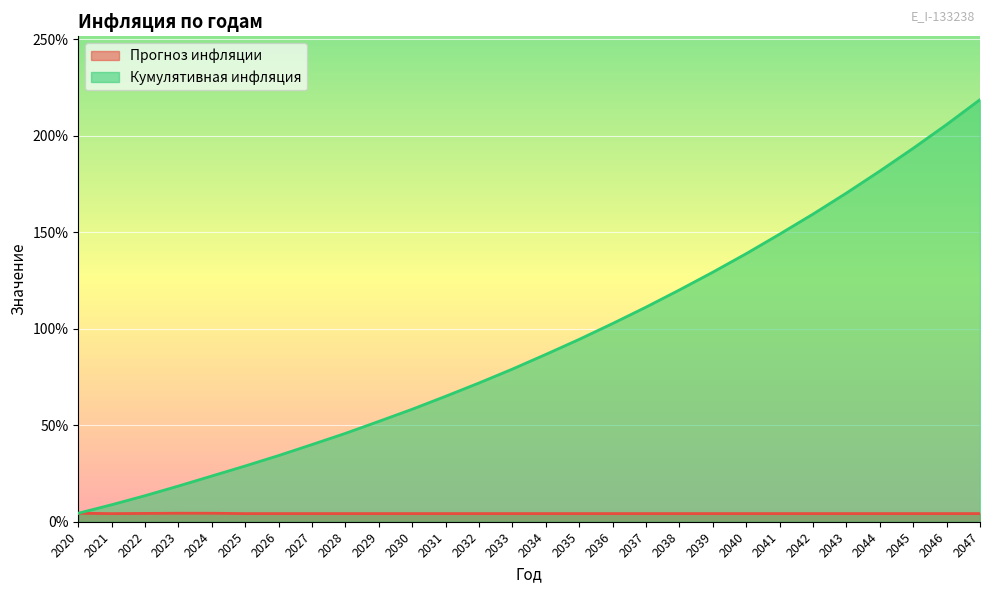

Reading left to right, list all the values displayed in this chart.

Прогноз инфляции: 0.0	0.0	0.0	0.0	0.0	0.0	0.0	0.0	0.0	0.0	0.0	0.0	0.0	0.0	0.0	0.0	0.0	0.0	0.0	0.0	0.0	0.0	0.0	0.0	0.0	0.0	0.0	0.0
Кумулятивная инфляция: 0.0	0.1	0.1	0.2	0.2	0.3	0.3	0.4	0.5	0.5	0.6	0.7	0.7	0.8	0.9	0.9	1.0	1.1	1.2	1.3	1.4	1.5	1.6	1.7	1.8	1.9	2.1	2.2